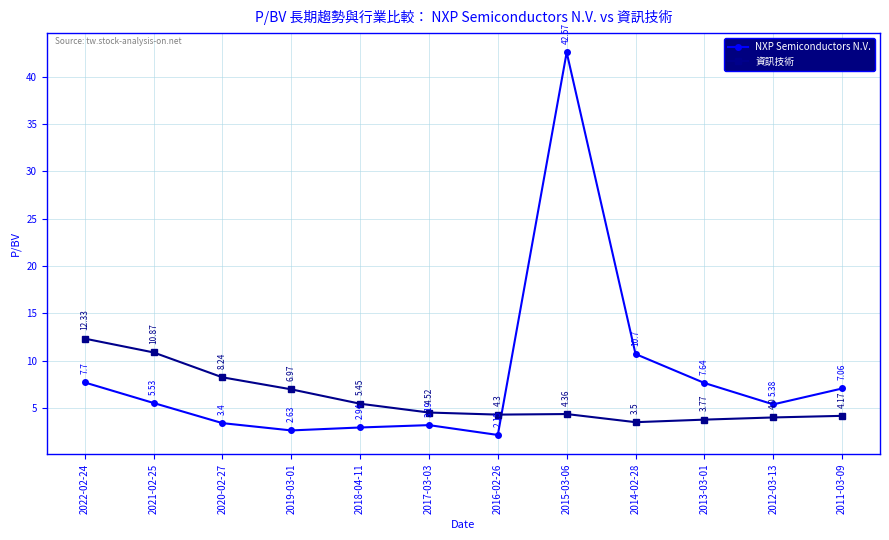

At 2015-03-06, list the series in order from smallest to largest.

資訊技術, NXP Semiconductors N.V.